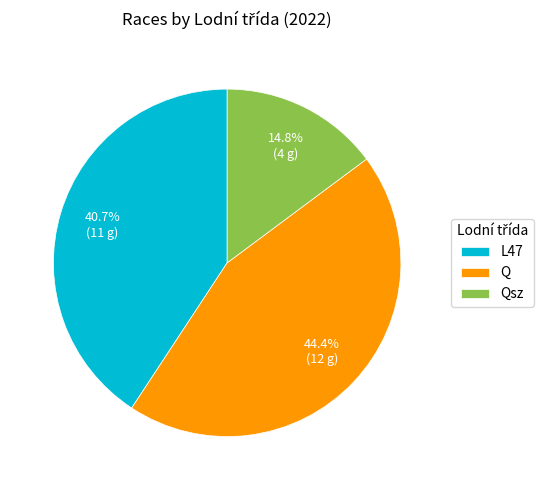

What is the smallest slice in the pie chart?

Qsz